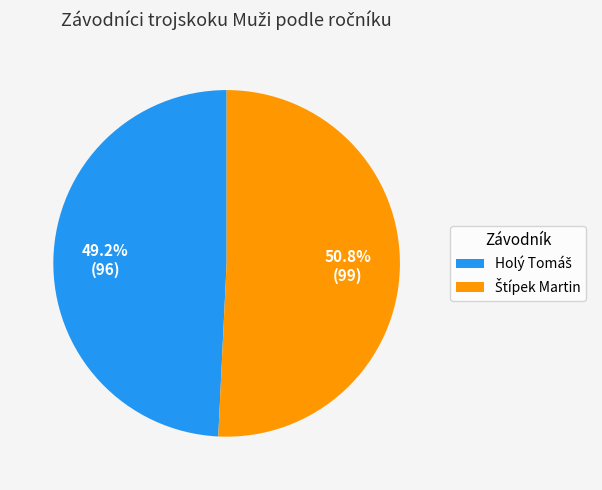

Is there any slice that represents more than half of the pie?

Yes